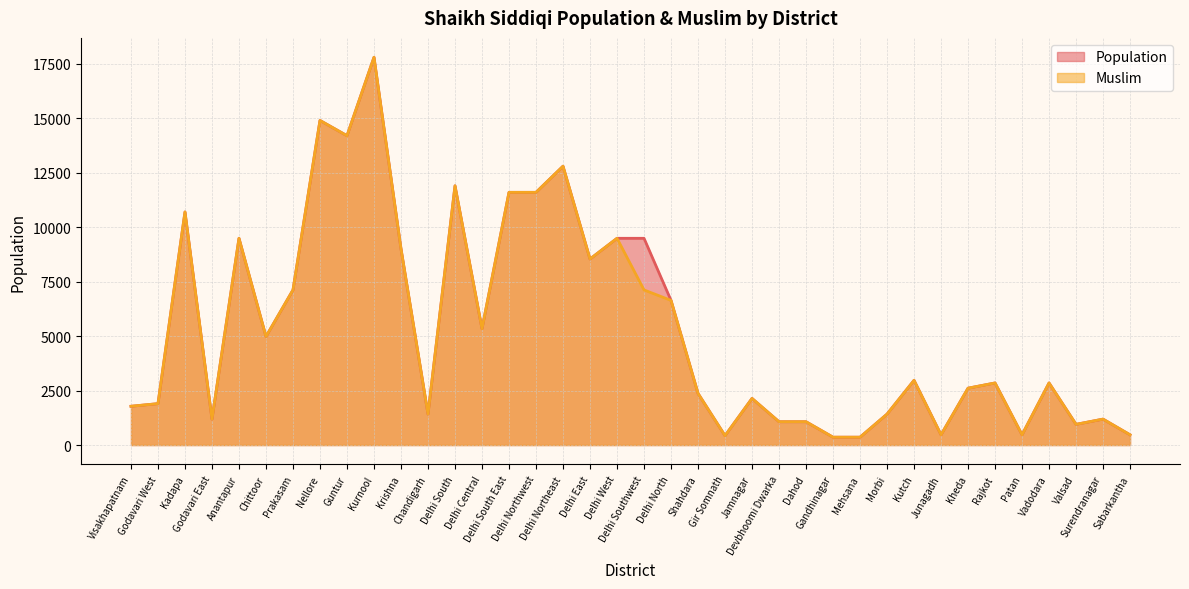

Where does the Population series first go above 2850?

Kadapa